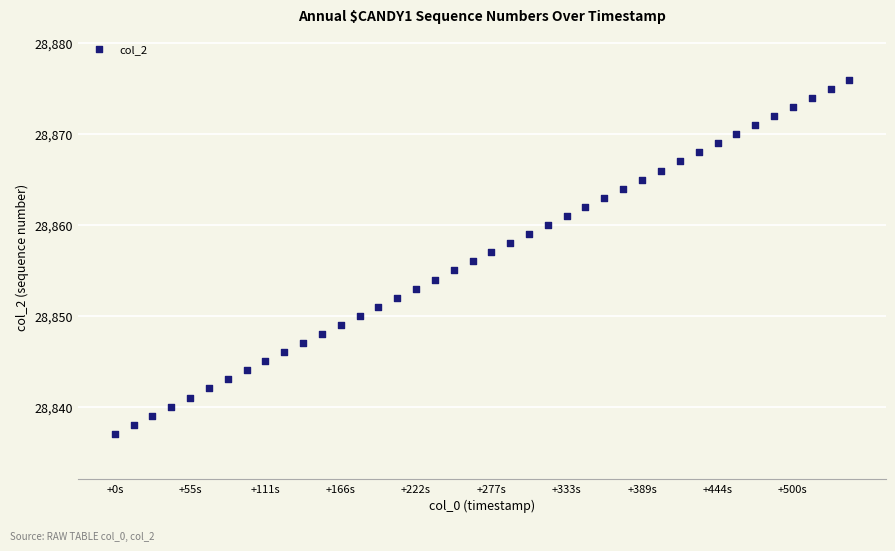

What is the range of Y values (max minus min)?

39